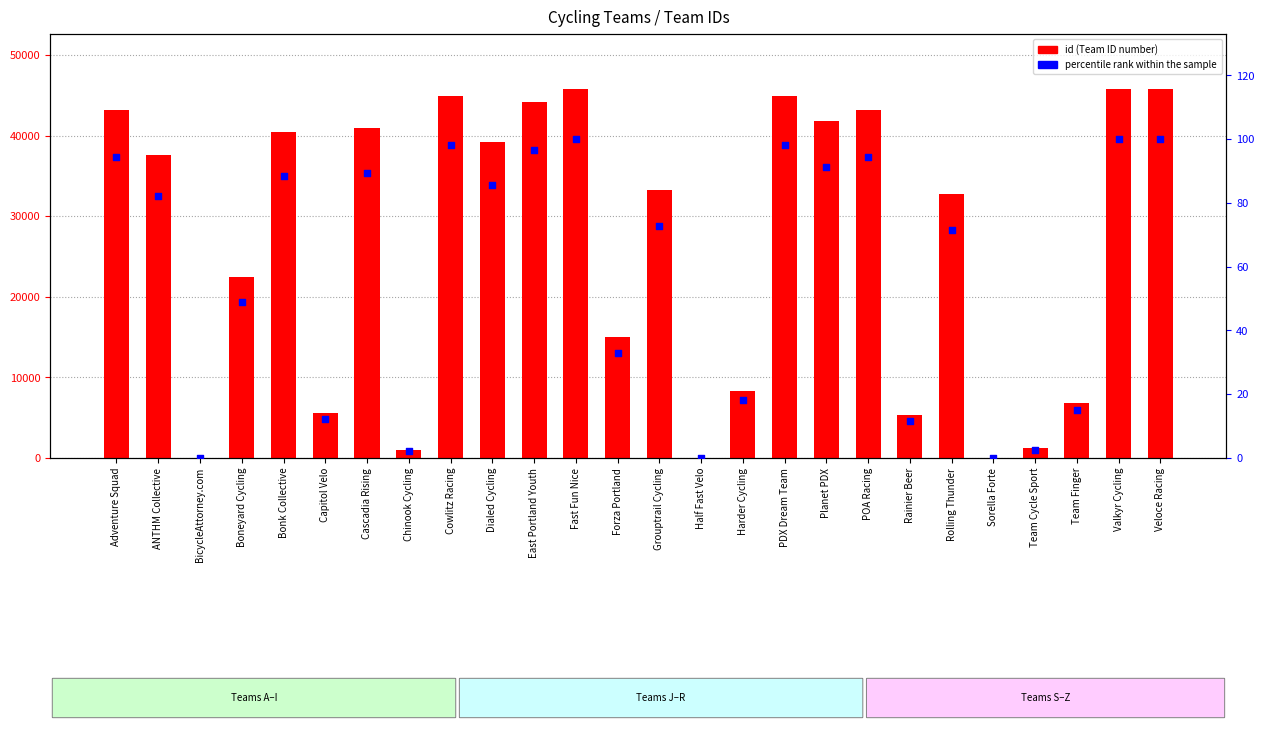

Which series contains the highest Y value?

id